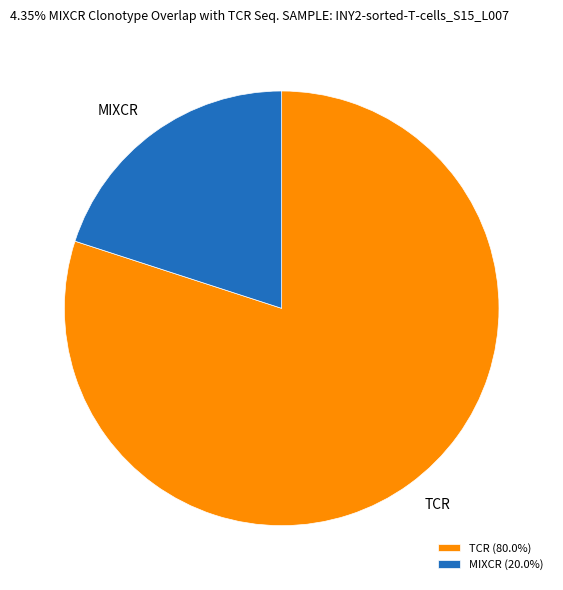

Combined, do MIXCR and TCR account for over 50%?

Yes